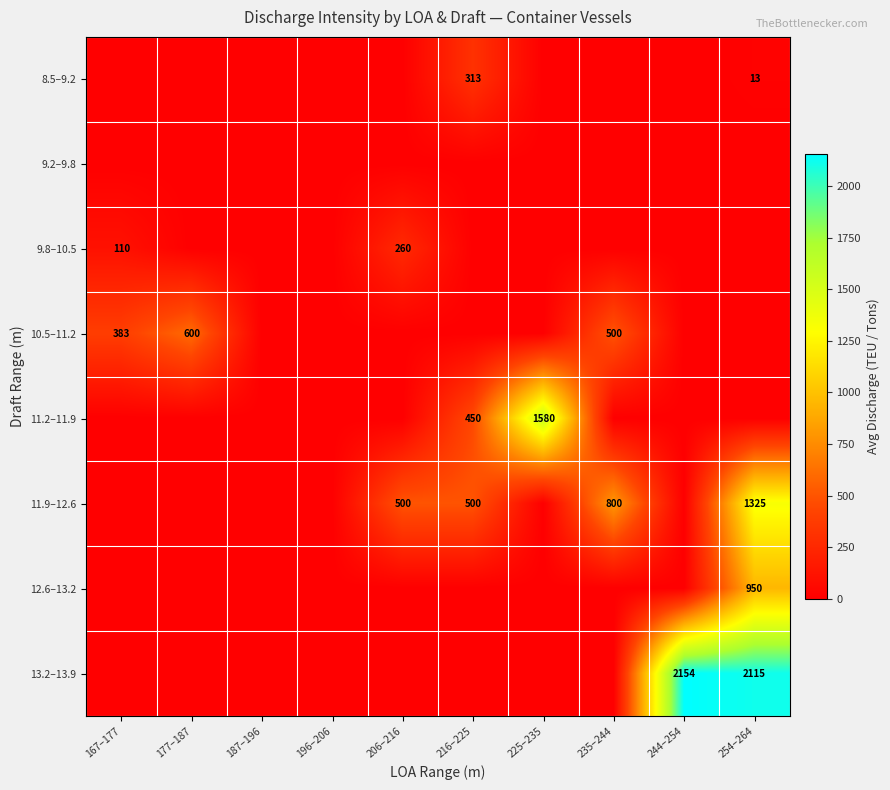

The value of 8.5–9.2 at 254–264 is 13. True or false?

True